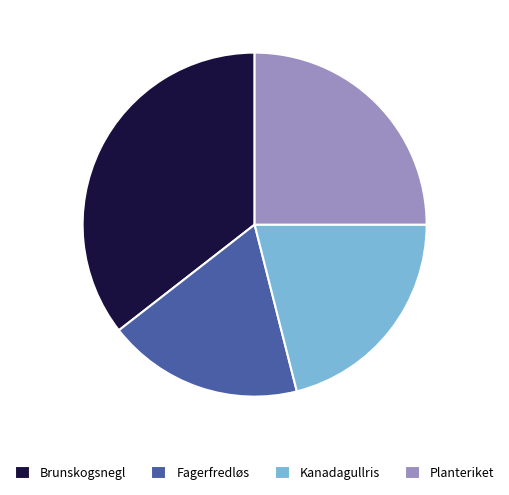

Between Fagerfredløs and Planteriket, which is larger?

Planteriket